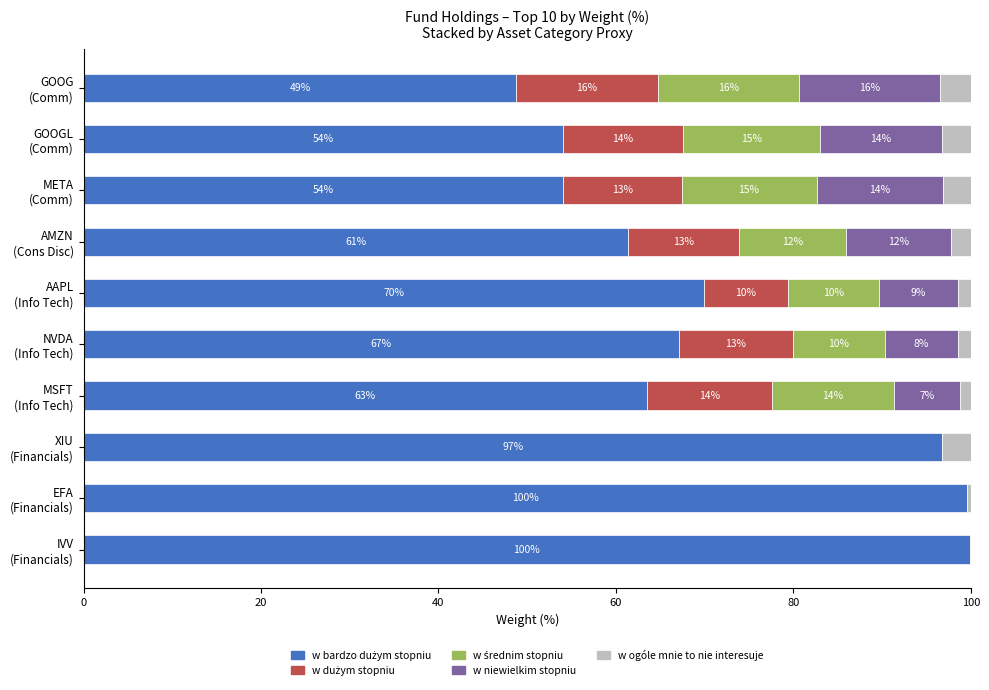

Count the number of data series in this chart.

5